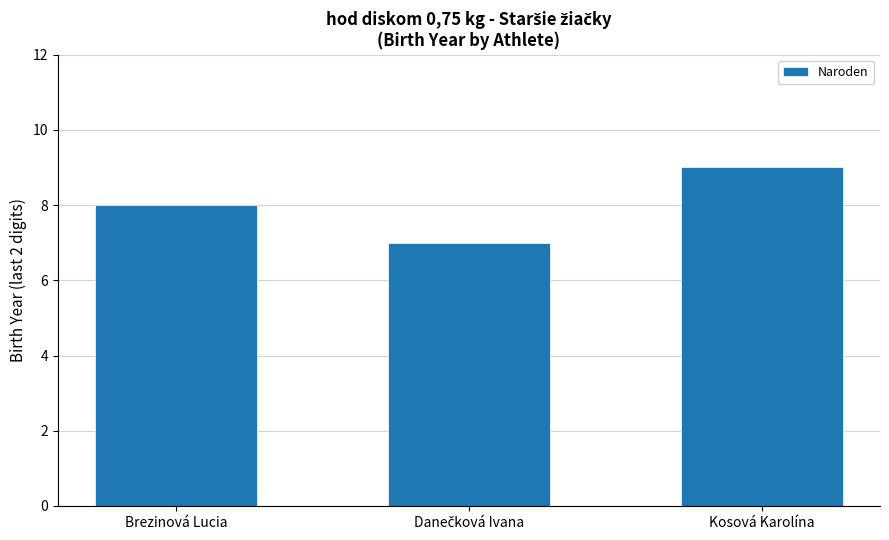

What is the label of the 1st bar from the right?

Kosová Karolína